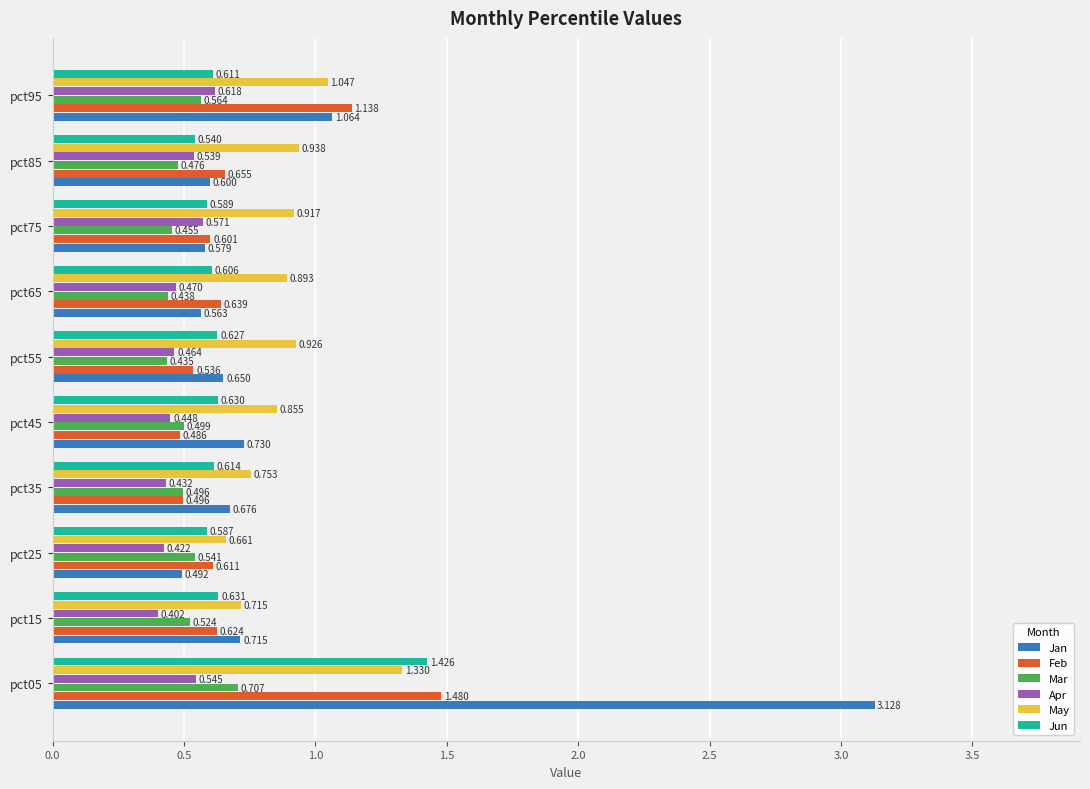

Between pct05 and pct95, which series saw the biggest shift?

Jan